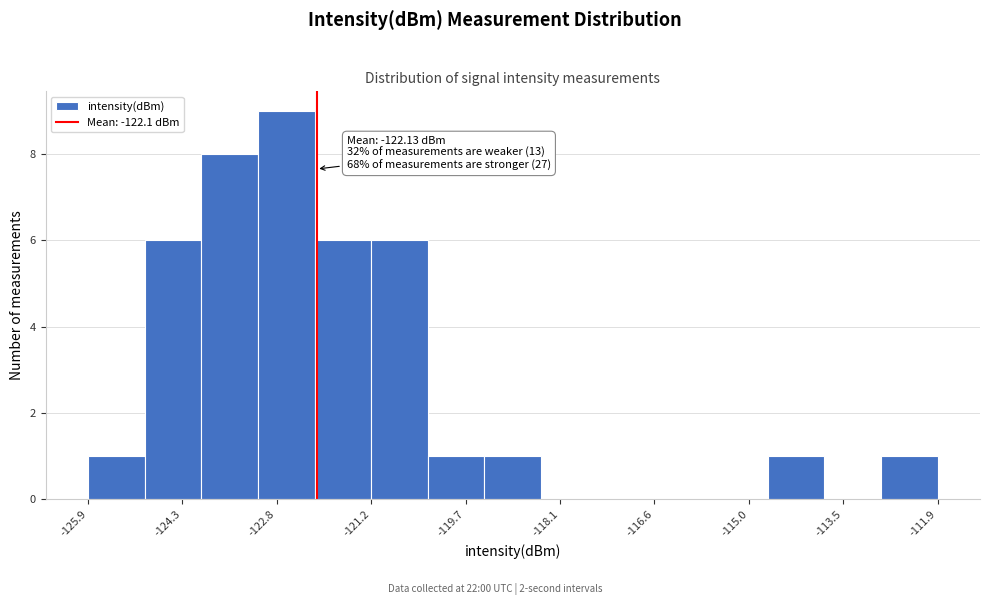

Over which range of the x-axis is the bar tallest?

-123.0 to -122.2